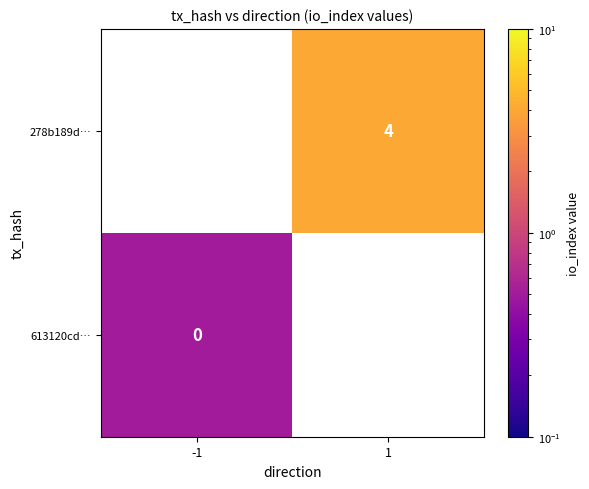

The 278b189d… series shows 5.7 at 1. True or false?

False